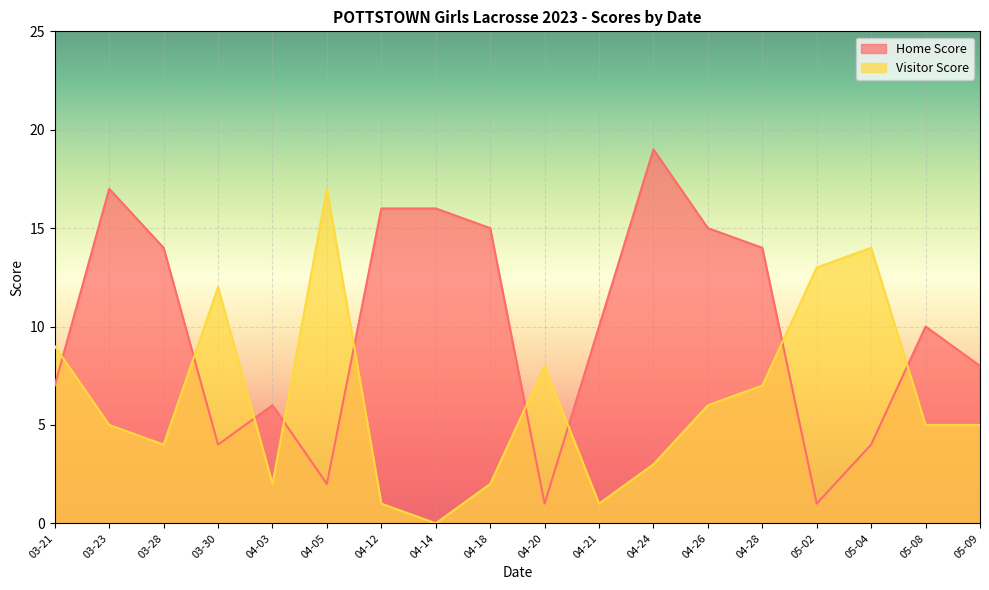

What is the difference between the second highest and minimum values in the Visitor Score series?

14